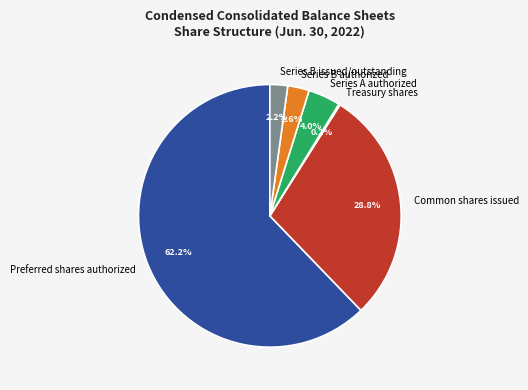

To the nearest percent, what is the difference between the largest and smallest slice percentages?

62%